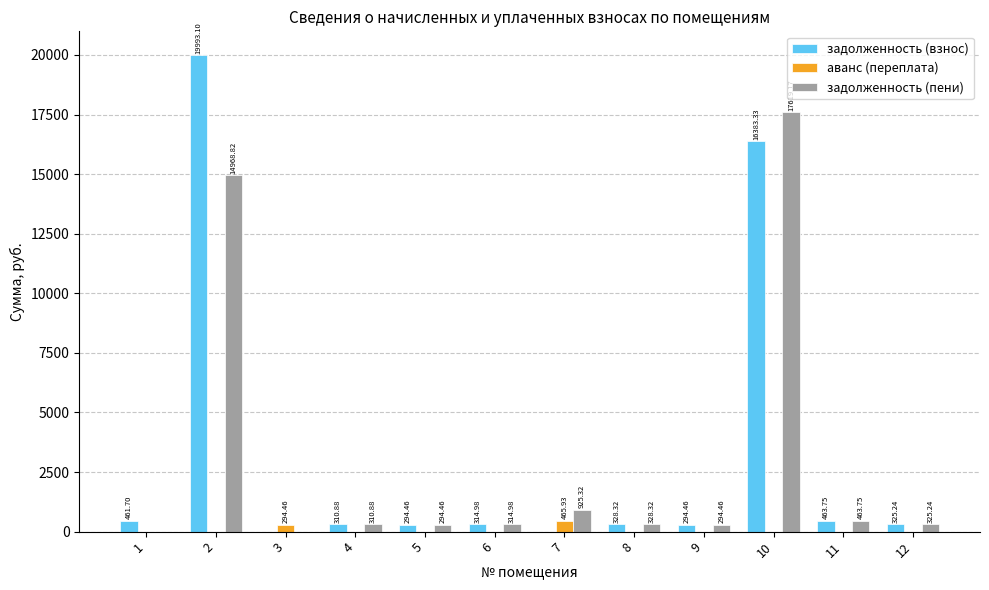

Reading left to right, list all the values displayed in this chart.

задолженность (взнос): 461.7	19993.1	0.0	310.9	294.5	315.0	0.0	328.3	294.5	16383.3	463.8	325.2
аванс (переплата): 0.0	0.0	294.5	0.0	0.0	0.0	465.9	0.0	0.0	0.0	0.0	0.0
задолженность (пени): 0.0	14968.8	0.0	310.9	294.5	315.0	925.3	328.3	294.5	17619.2	463.8	325.2